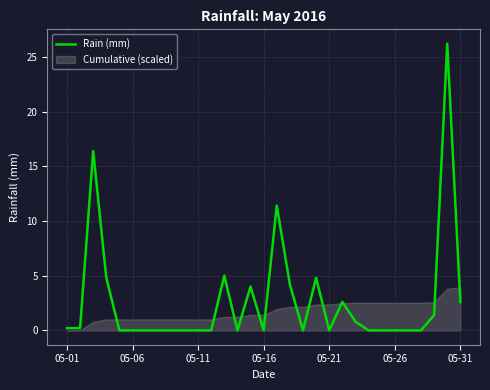

What is the maximum value for Rain (mm)?

26.2